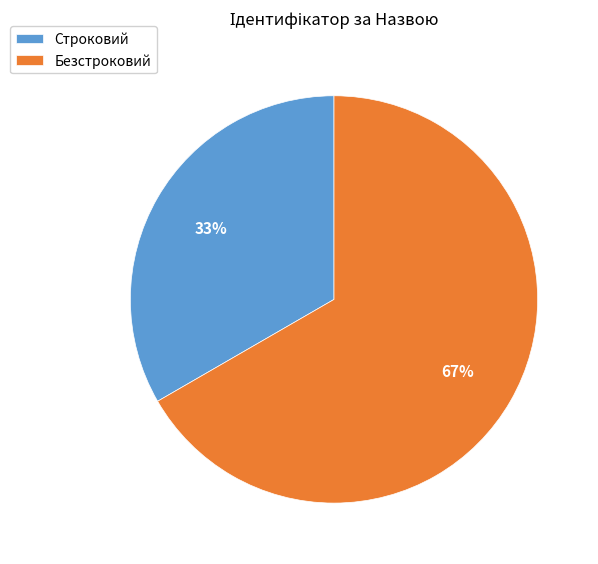

What is the smallest slice in the pie chart?

Строковий